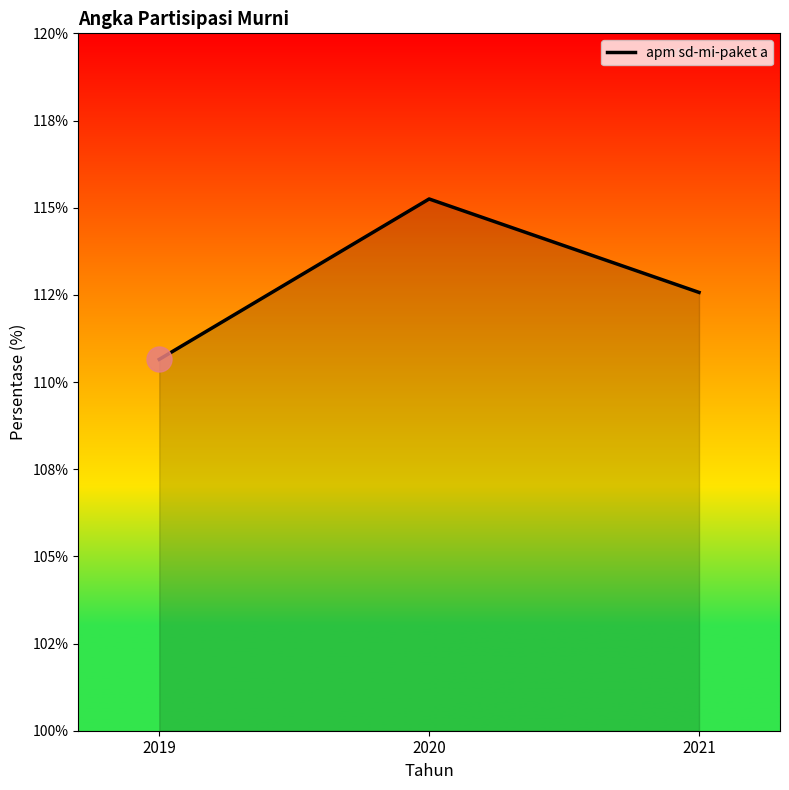

What is the minimum value shown in the chart?

110.7